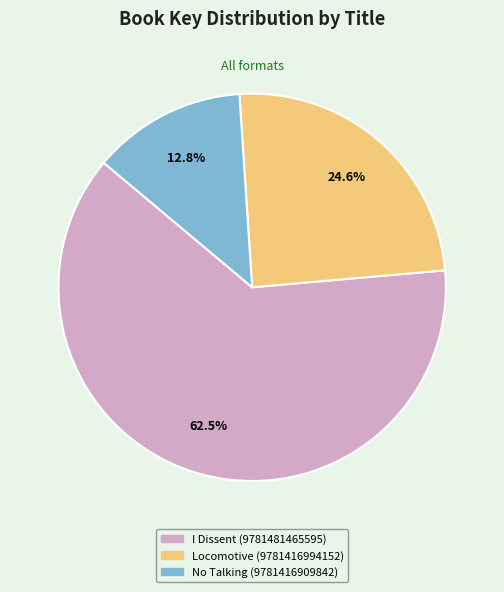

Which category has the smallest portion of the pie?

No Talking (9781416909842)